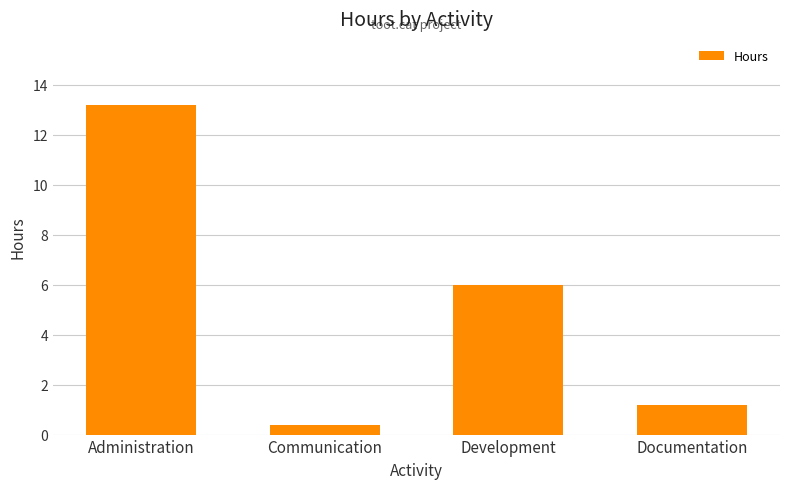

What is the greatest value displayed?

13.2